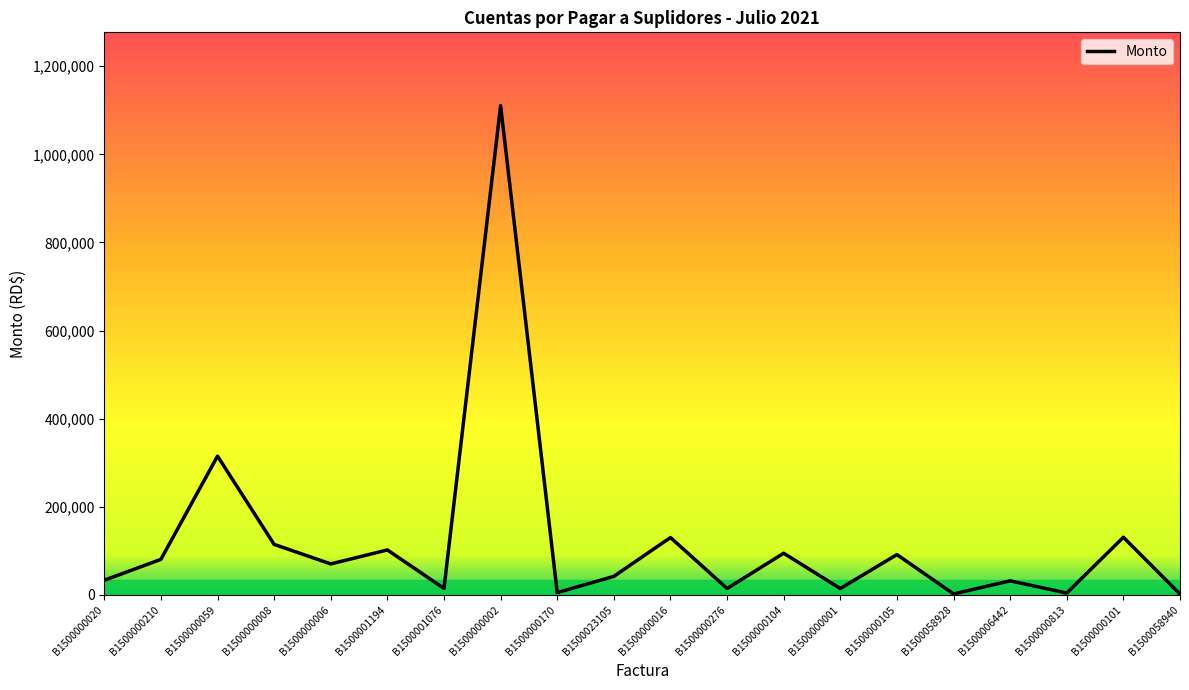

Approximately how many times larger is the value at B1500058940 compared to B1500000276?

0.1